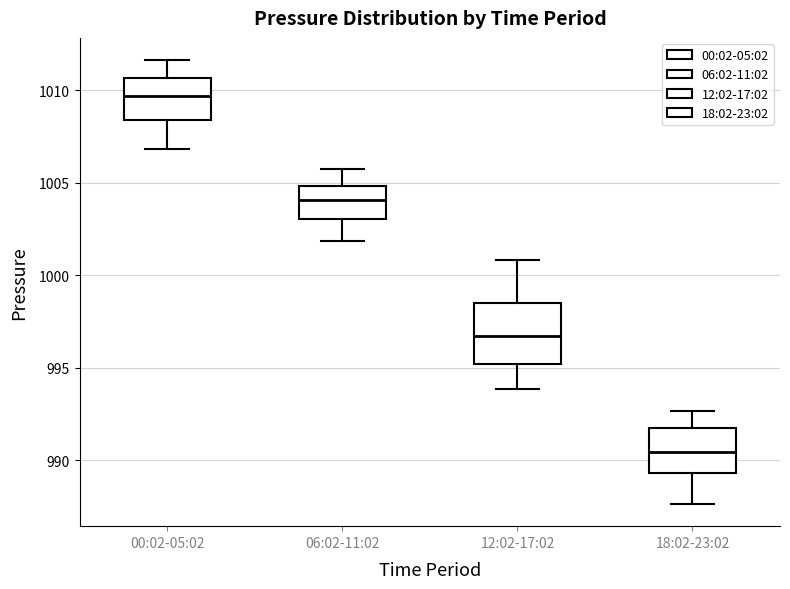

Comparing the boxes themselves (not the whiskers), which one is the tallest?

12:02-17:02